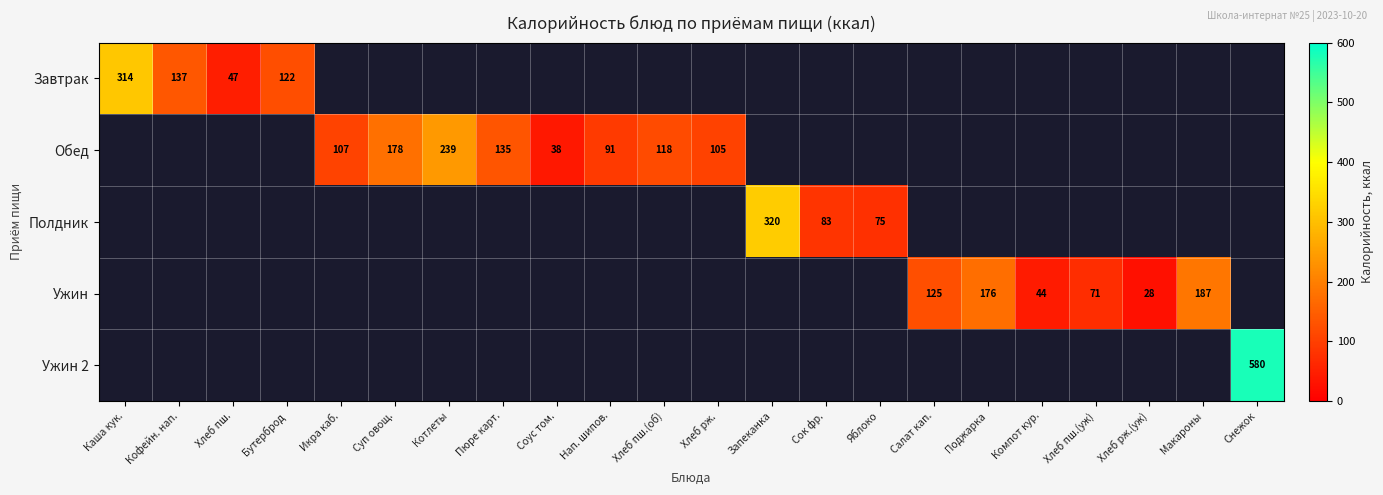

How many data points in Обед are above 239?

1